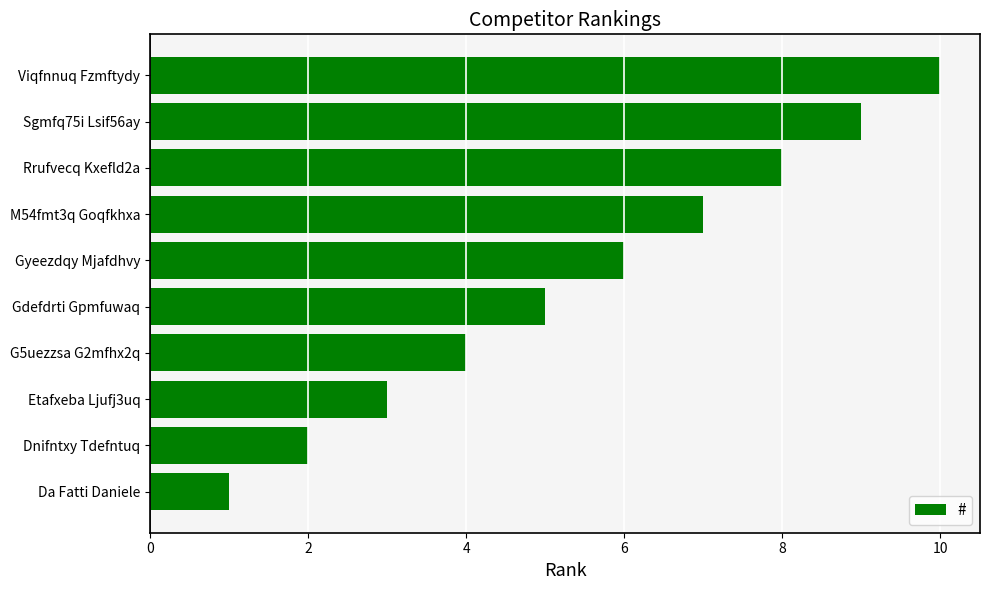

List the labels in order of value, largest first.

Viqfnnuq Fzmftydy, Sgmfq75i Lsif56ay, Rrufvecq Kxefld2a, M54fmt3q Goqfkhxa, Gyeezdqy Mjafdhvy, Gdefdrti Gpmfuwaq, G5uezzsa G2mfhx2q, Etafxeba Ljufj3uq, Dnifntxy Tdefntuq, Da Fatti Daniele